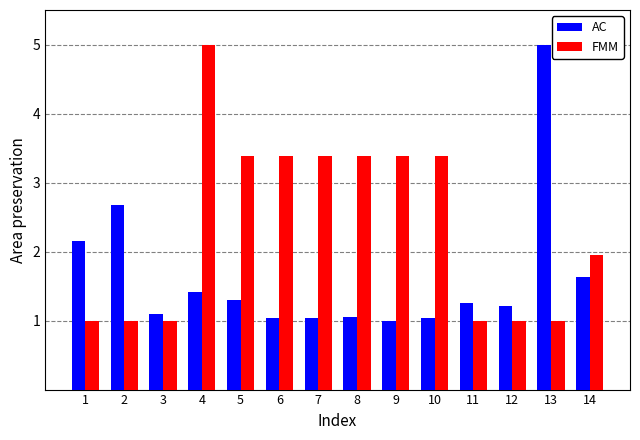

Rank the series at 6 from lowest to highest value.

AC, FMM